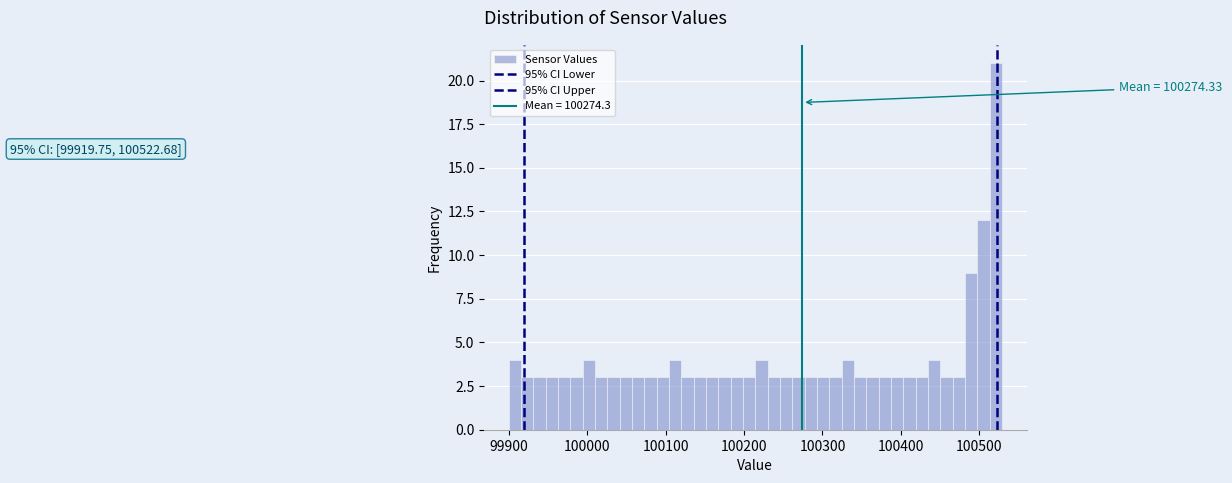

Around what value on the x-axis is the tallest bar? Give the approximate position of its centre, as read against the axis.

100520